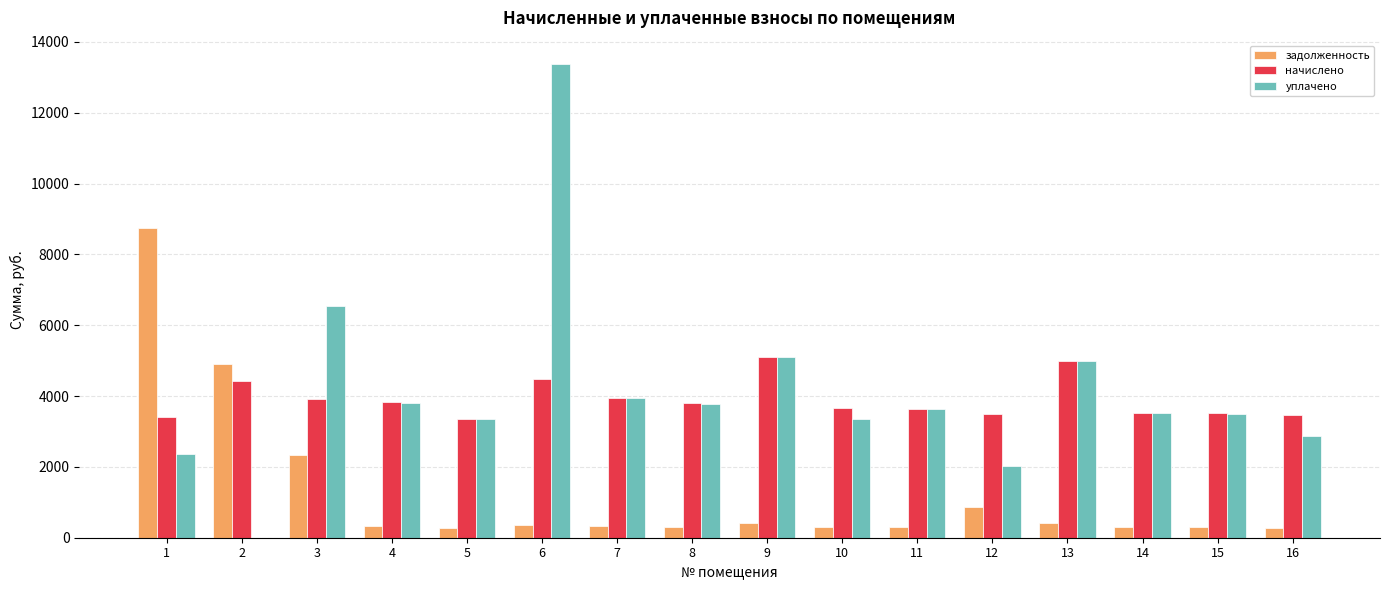

What is the total value across all series at 3?

12799.5